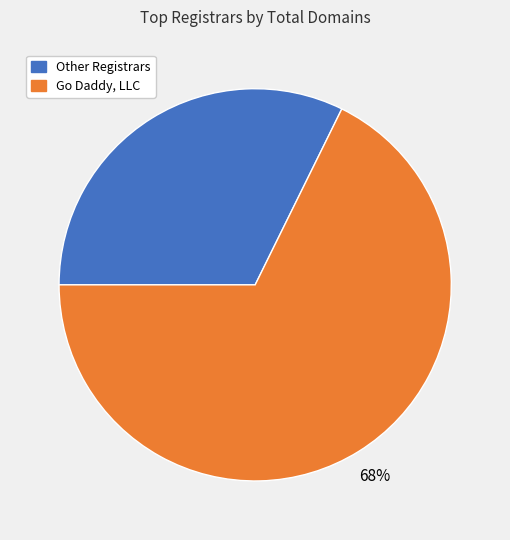

How many slices are in this pie chart?

2